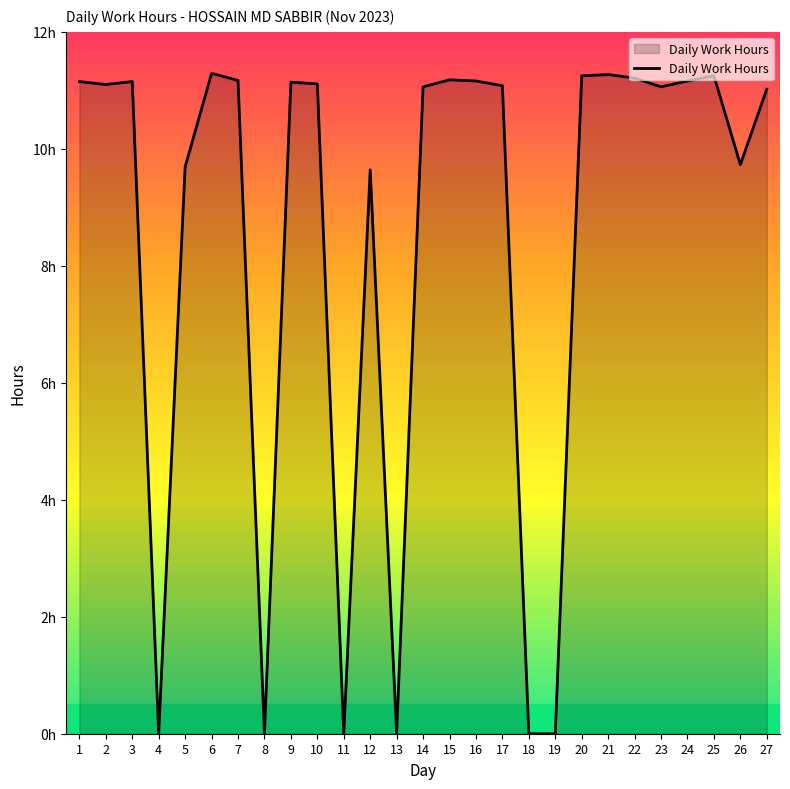

How many positive values are there?

21